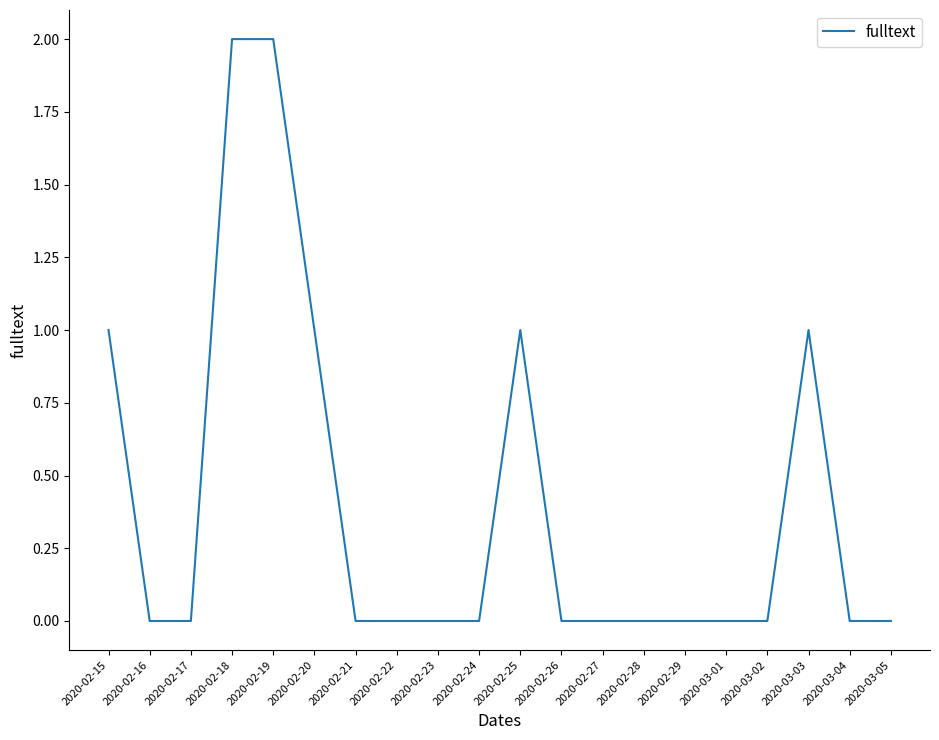

Is it true that the value at 2020-02-28 is -1?

False